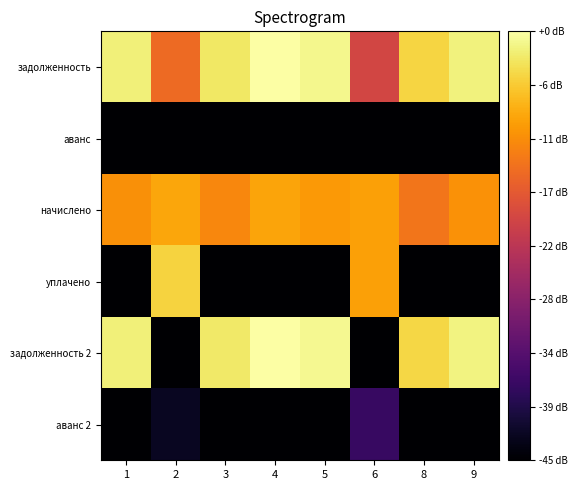

List the series in order of their peak value, highest first.

задолженность 2, задолженность, уплачено, начислено, аванс 2, аванс